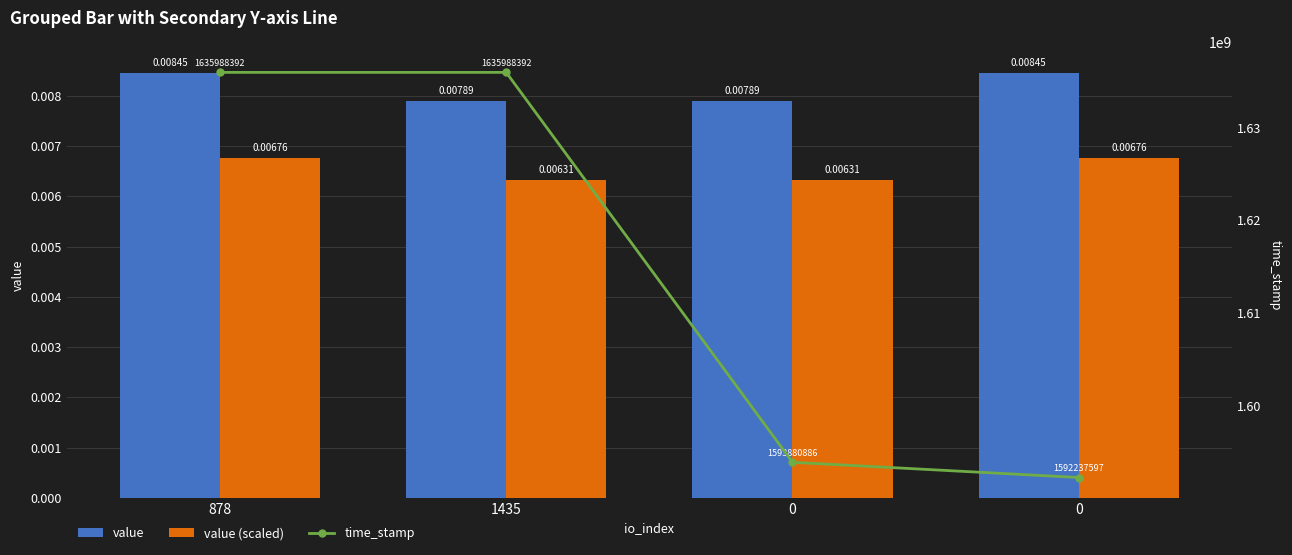

Reading left to right, transcribe all the data shown in this chart.

value: 0.0	0.0	0.0	0.0
value (scaled): 0.0	0.0	0.0	0.0
time_stamp: 1635988392.0	1635988392.0	1593880886.0	1592237597.0